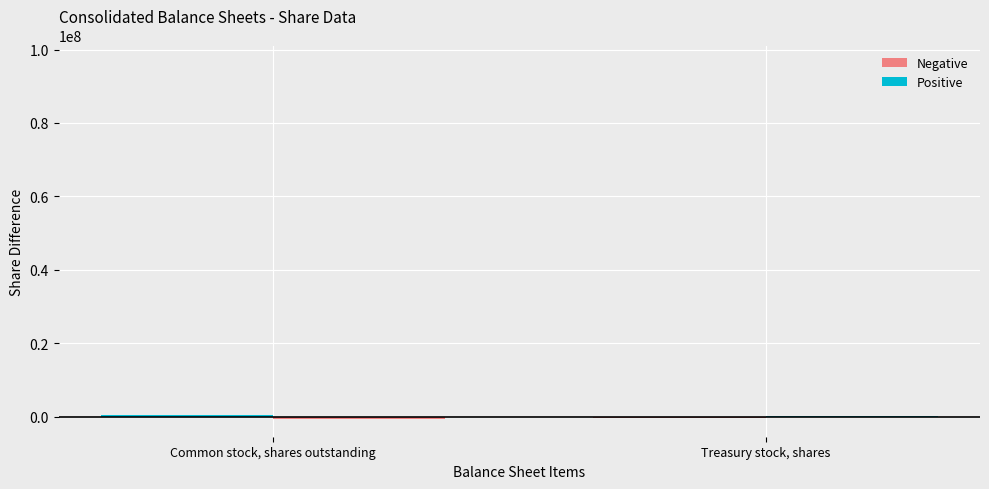

Are the bars grouped side by side (vs. stacked)?

Yes